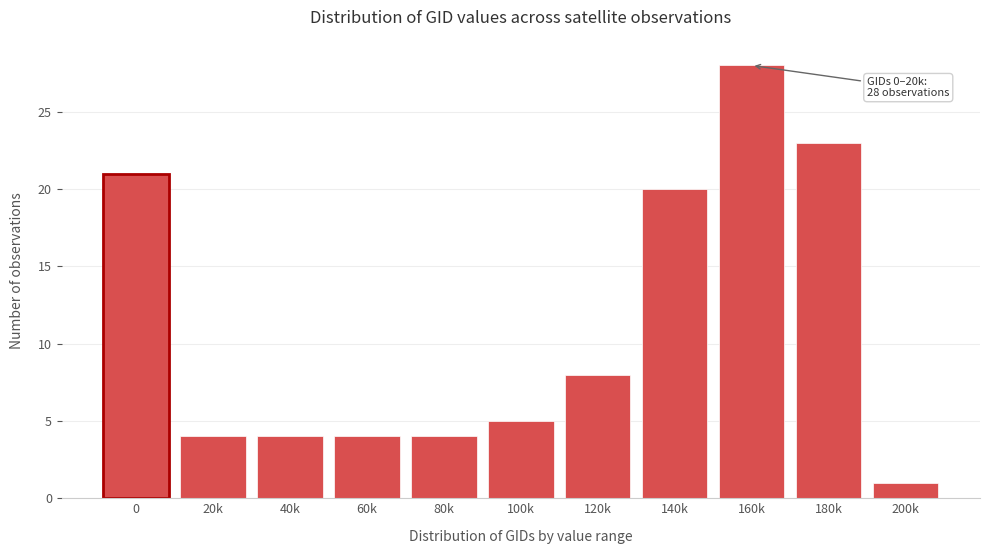

Reading left to right, extract all data points from this chart.

0=21	20k=4	40k=4	60k=4	80k=4	100k=5	120k=8	140k=20	160k=28	180k=23	200k=1